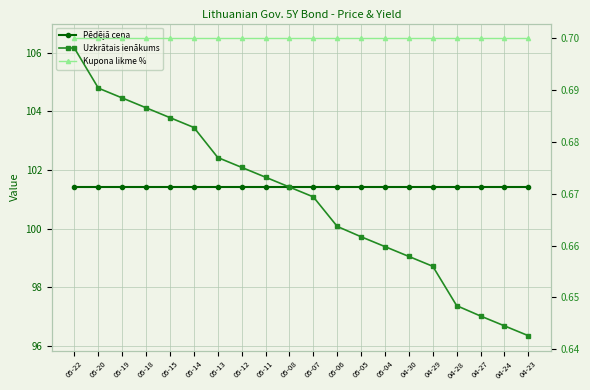

Reading right to left, what are all the values shown in this chart?

Pēdējā cena: 101.4	101.4	101.4	101.4	101.4	101.4	101.4	101.4	101.4	101.4	101.4	101.4	101.4	101.4	101.4	101.4	101.4	101.4	101.4	101.4
Uzkrātais ienākums: 0.6	0.6	0.6	0.6	0.7	0.7	0.7	0.7	0.7	0.7	0.7	0.7	0.7	0.7	0.7	0.7	0.7	0.7	0.7	0.7
Kupona likme %: 0.7	0.7	0.7	0.7	0.7	0.7	0.7	0.7	0.7	0.7	0.7	0.7	0.7	0.7	0.7	0.7	0.7	0.7	0.7	0.7